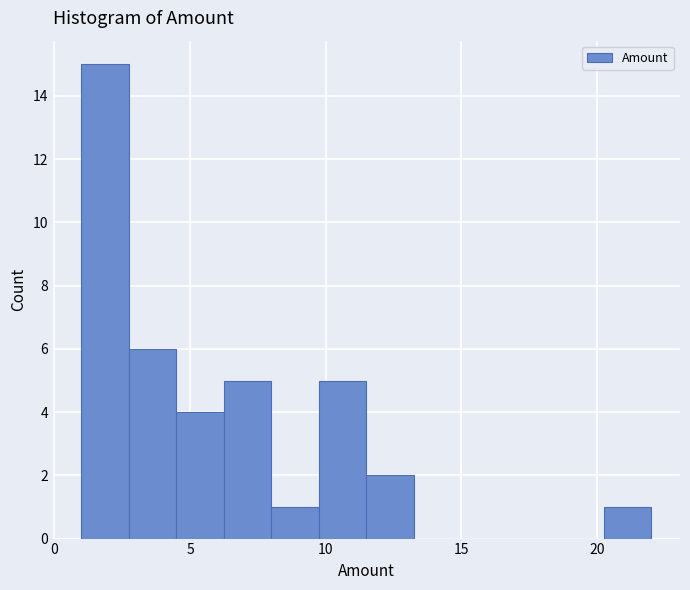

Around what value on the x-axis is the tallest bar? Give the approximate position of its centre, as read against the axis.

2.0